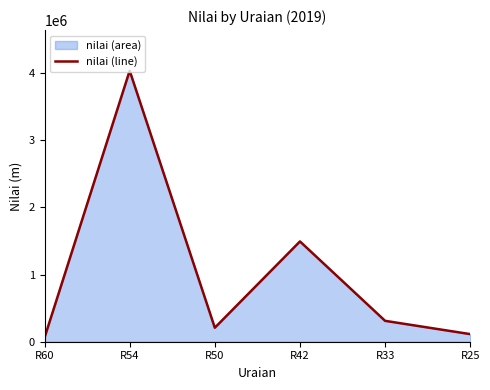

What is the sum of all values?

6221690